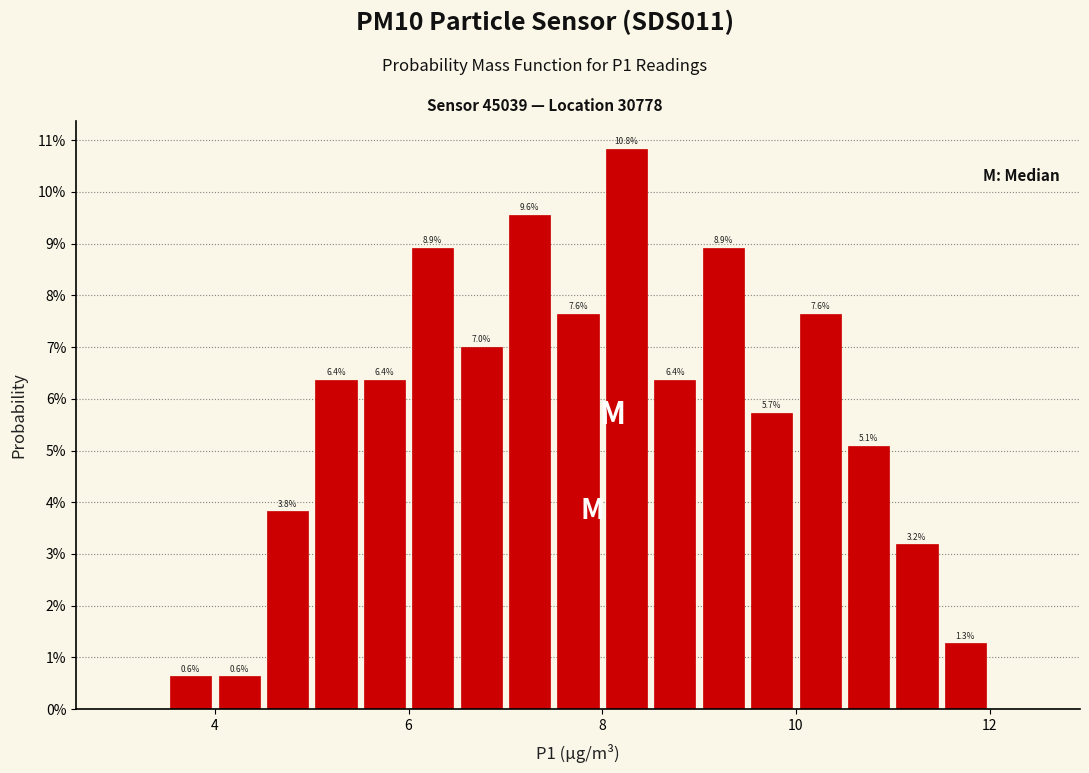

Around what value on the x-axis is the tallest bar? Give the approximate position of its centre, as read against the axis.

8.2